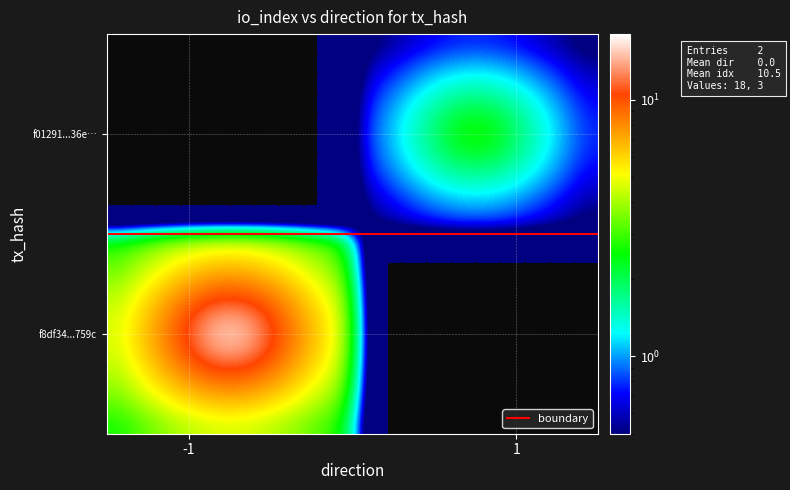

Rank the series by their maximum value, from lowest to highest.

f01291642b4efd7e318b3d5a045cee790190e36, f8df34d21a37a72196991bae83c41c6e173759c